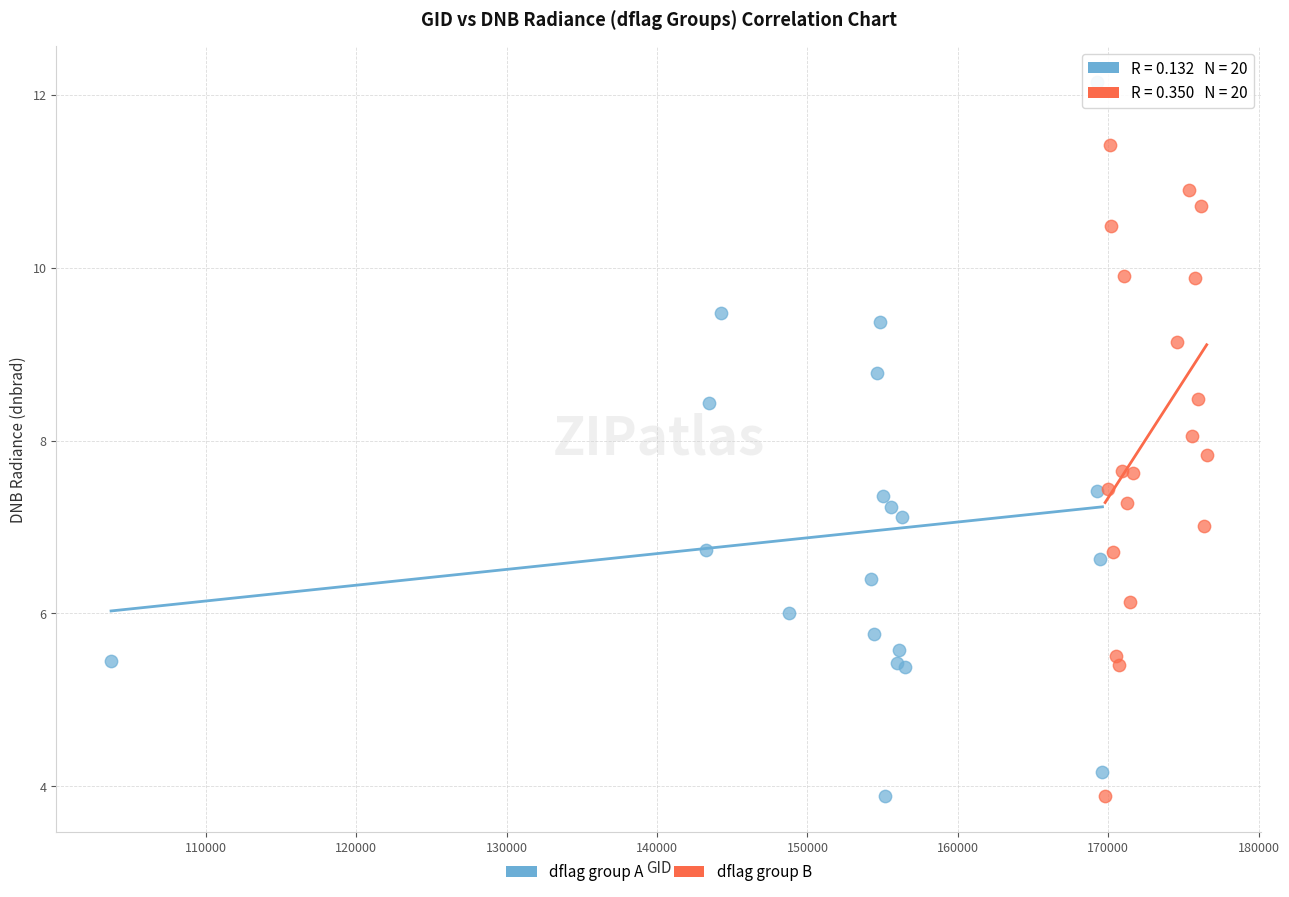

Which series contains the highest Y value?

dflag group A